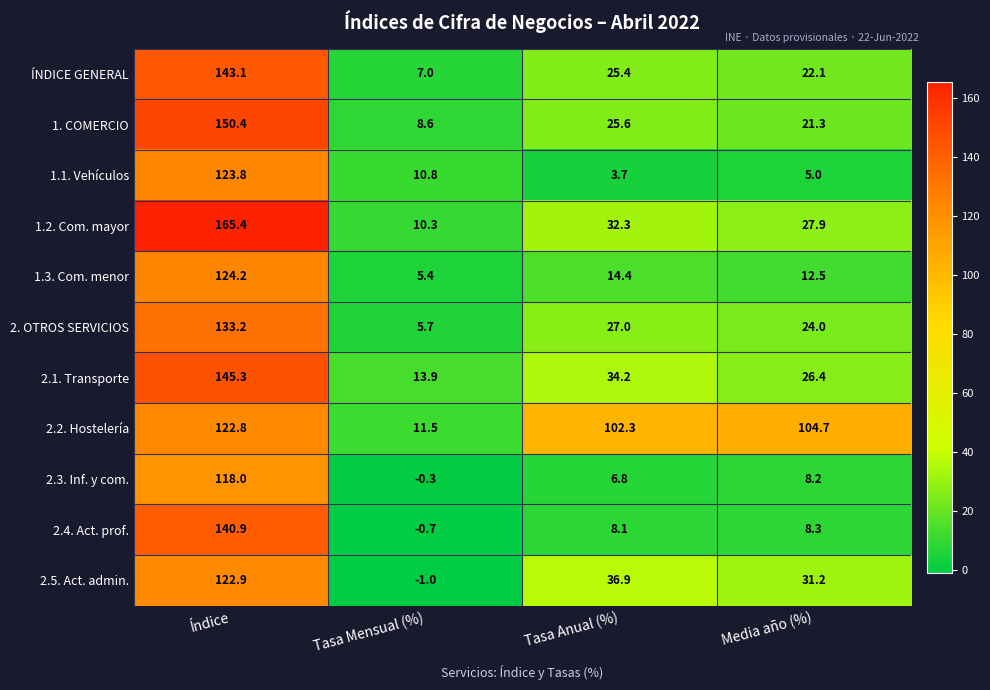

How many values in the 2.1. Transporte series are below 34?

2